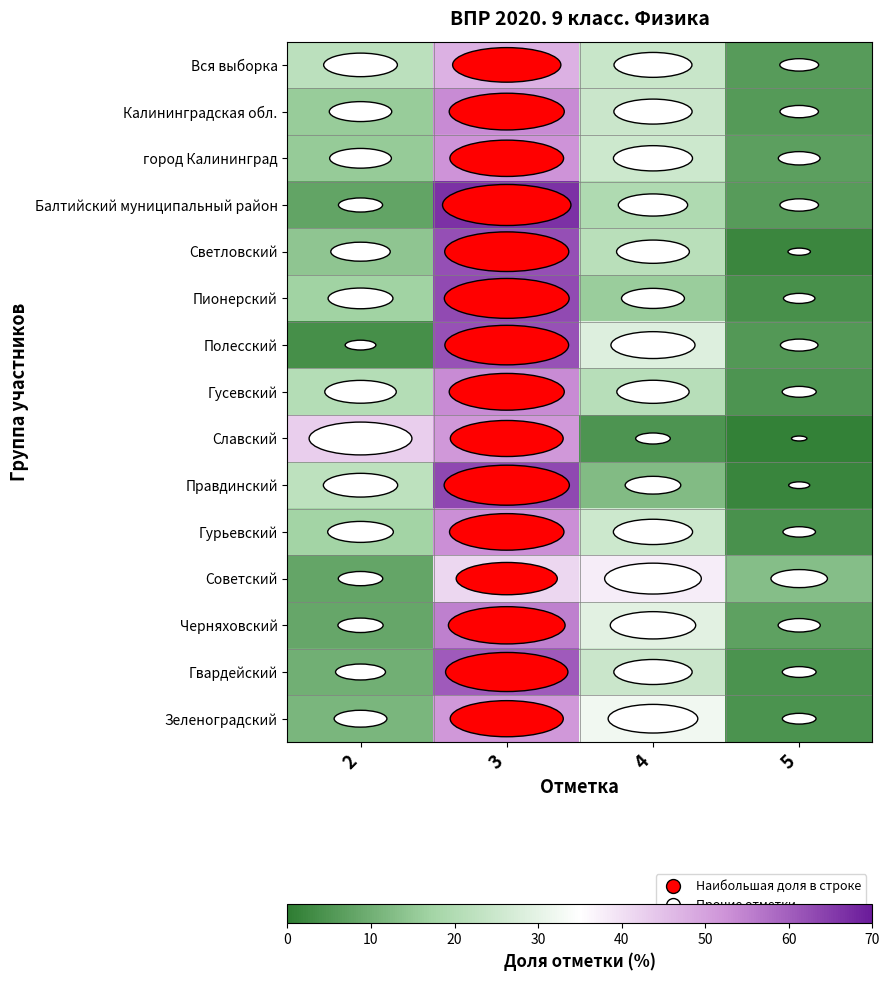

At 2, list the series in order from largest to smallest.

Славский, Правдинский, Вся выборка, Гусевский, Гурьевский, Пионерский, Калининградская обл., город Калининград, Светловский, Зеленоградский, Гвардейский, Черняховский, Советский, Балтийский муниципальный район, Полесский